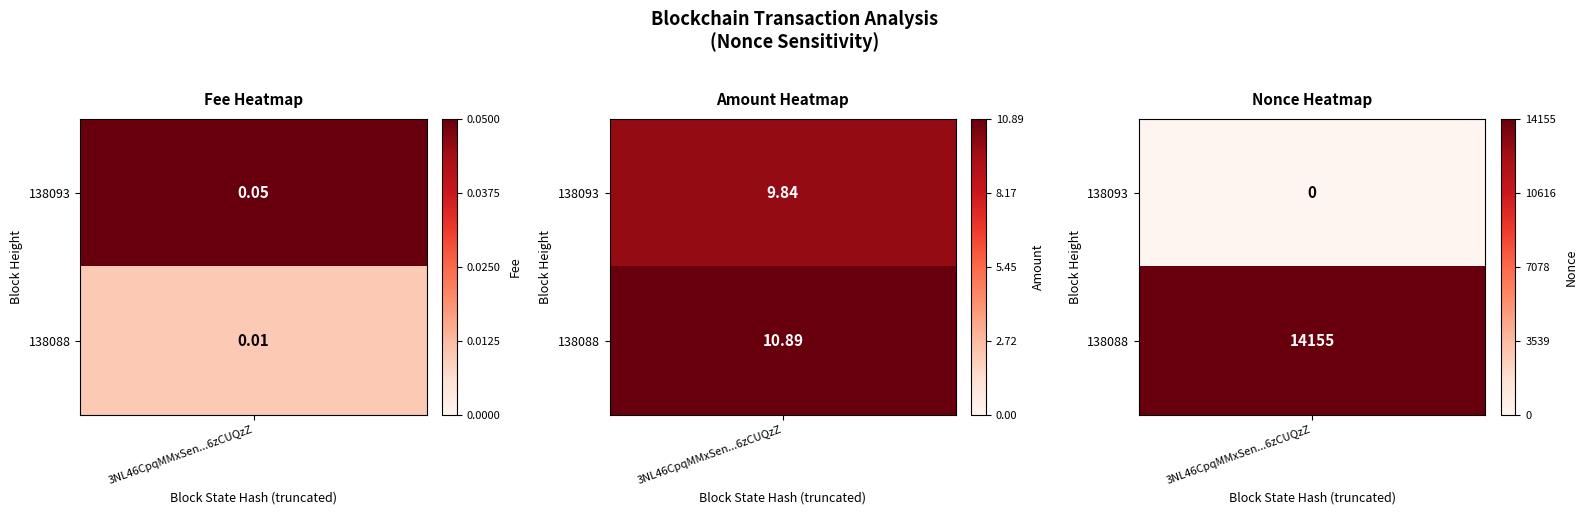

Which series has the largest range (max minus min)?

138088